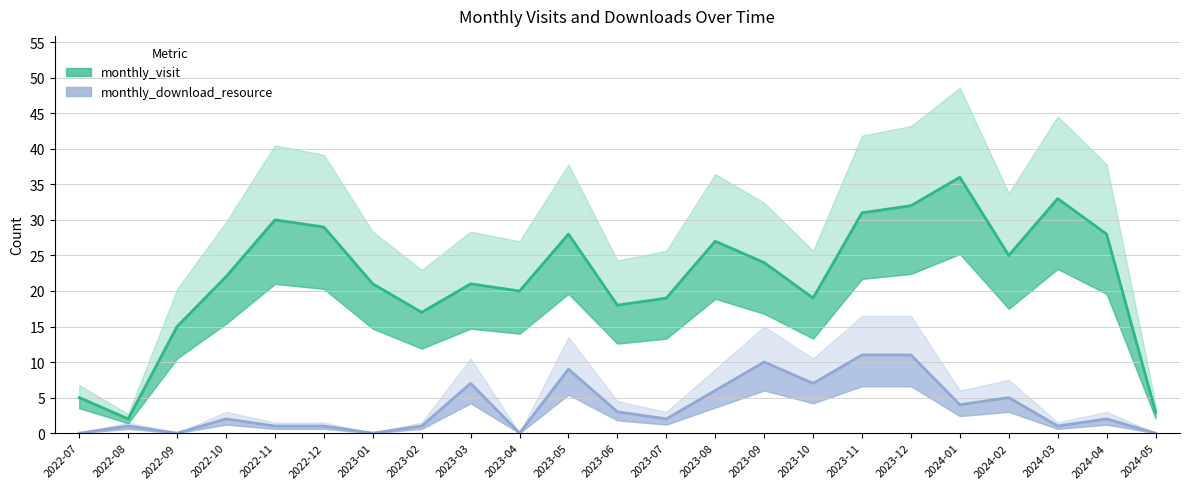

Is it true that monthly_download_resource equals -7 at 2023-04?

False